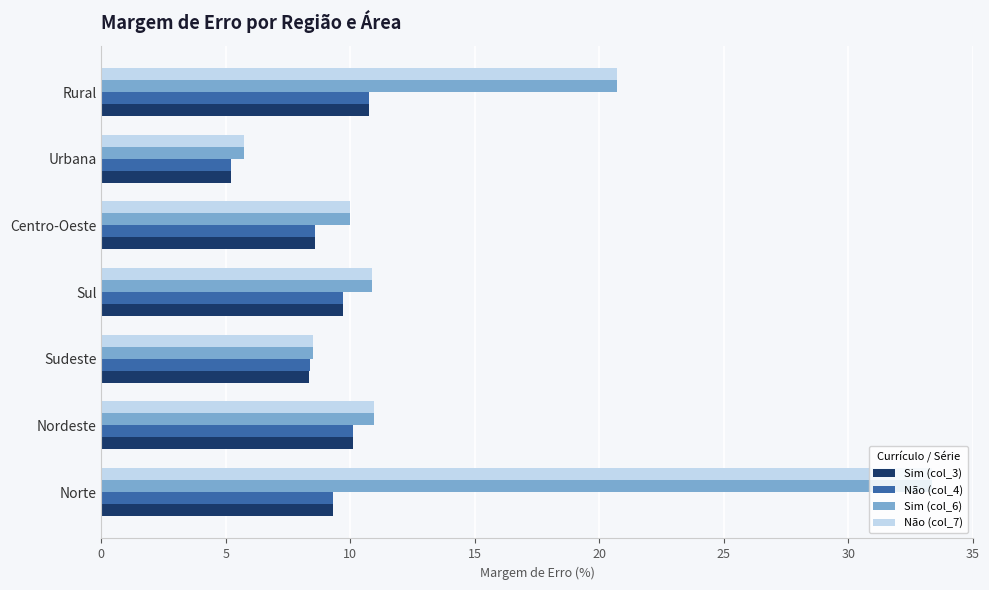

What is the sum of all Não (col_4) values?

62.1